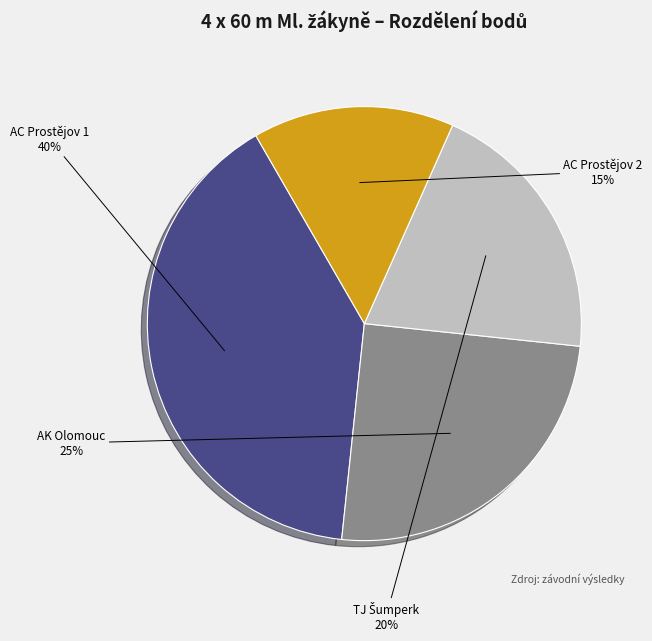

Does any single category account for the majority?

No